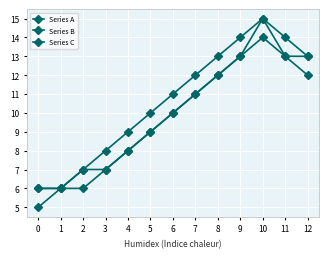

True or false: Series A and Series B intersect in this chart.

False